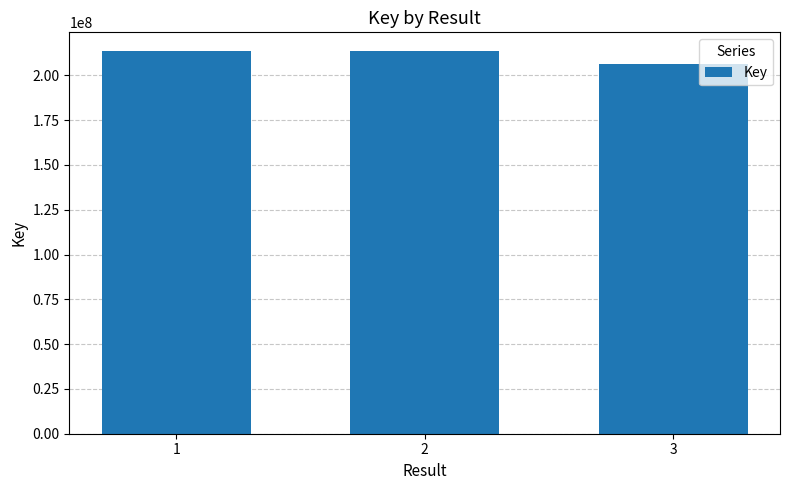

How many series are shown in this chart?

1